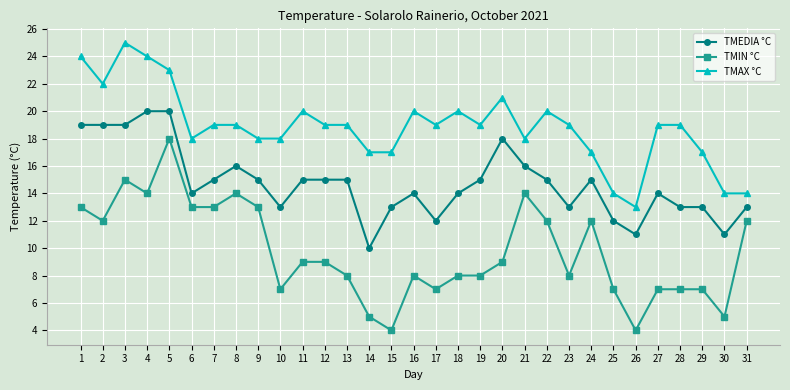

Between 6 and 17, which series saw the biggest shift?

TMIN °C